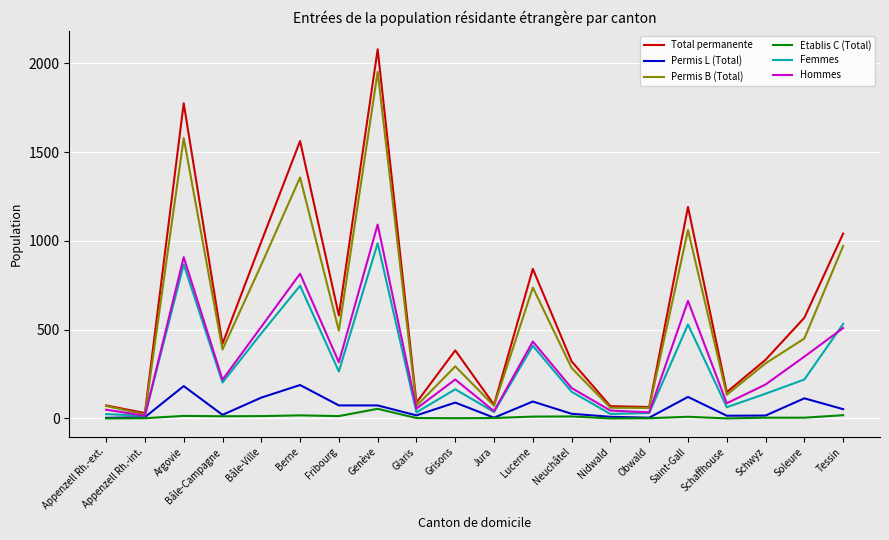

At which category is the sum across all series the highest?

Genève